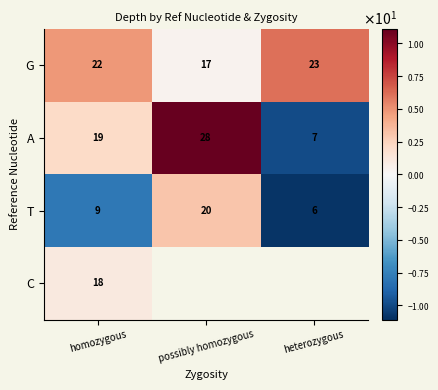

The T series shows -2.0 at homozygous. True or false?

False